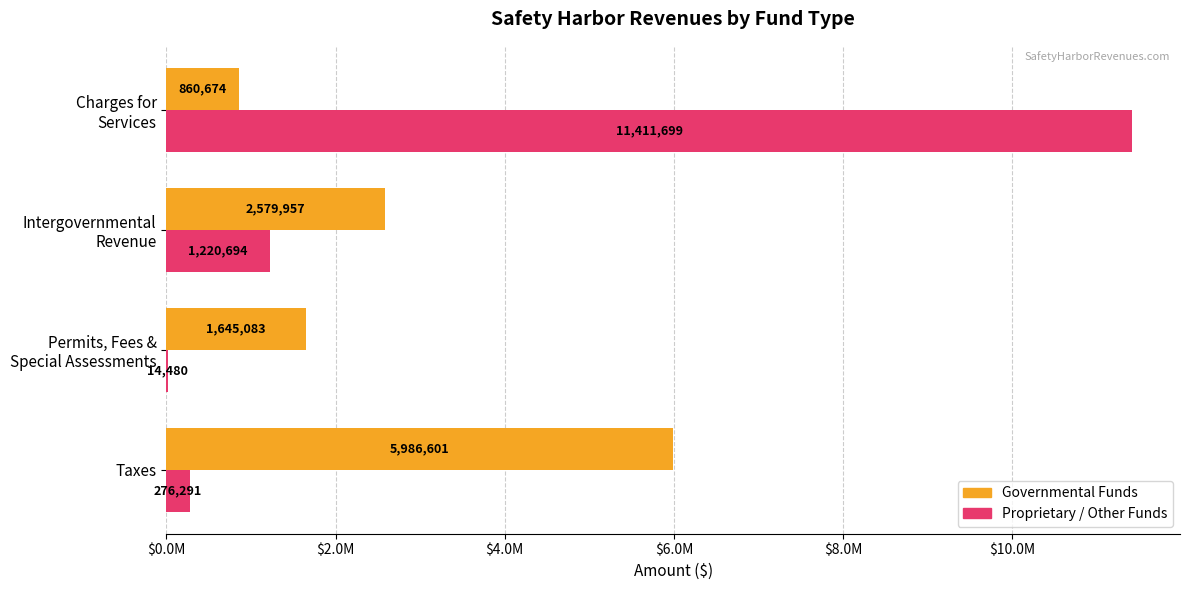

What are all the series names shown in the legend?

Governmental Funds, Proprietary / Other Funds